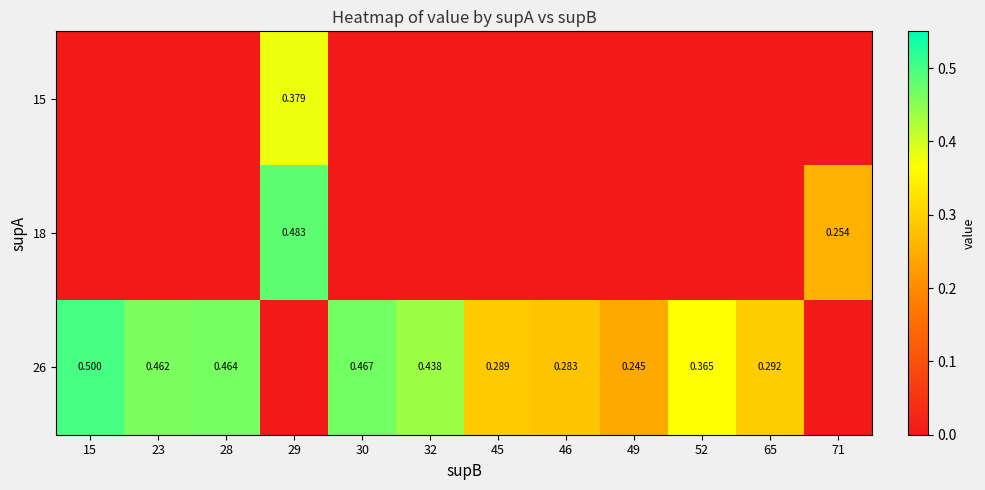

What is the difference between the highest and lowest values at 29?

0.5